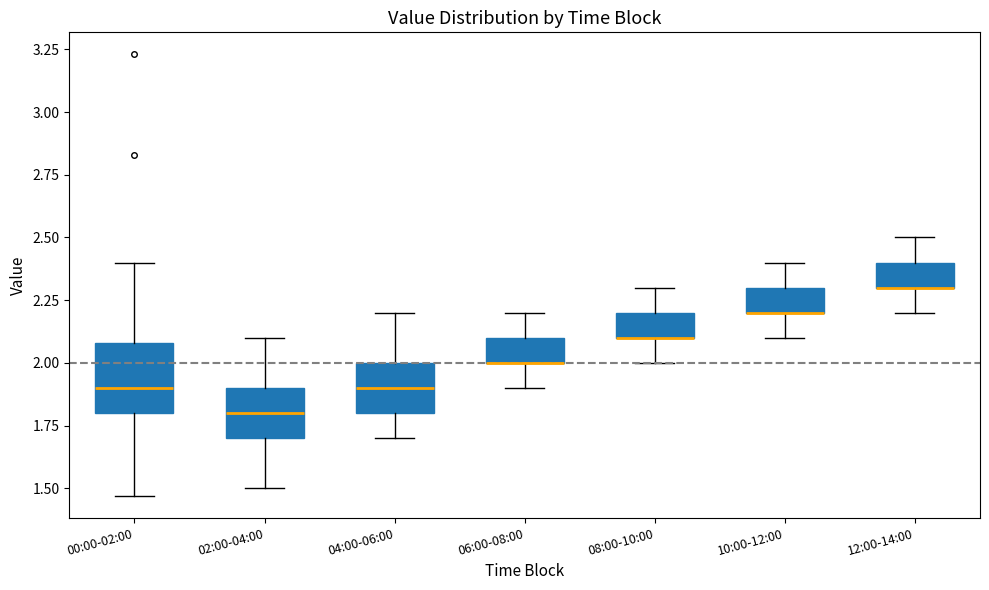

Where does the upper whisker of the box for 06:00-08:00 end on the y-axis? The values are not printed on the chart, so give them approximately, as read against the axis.

2.20